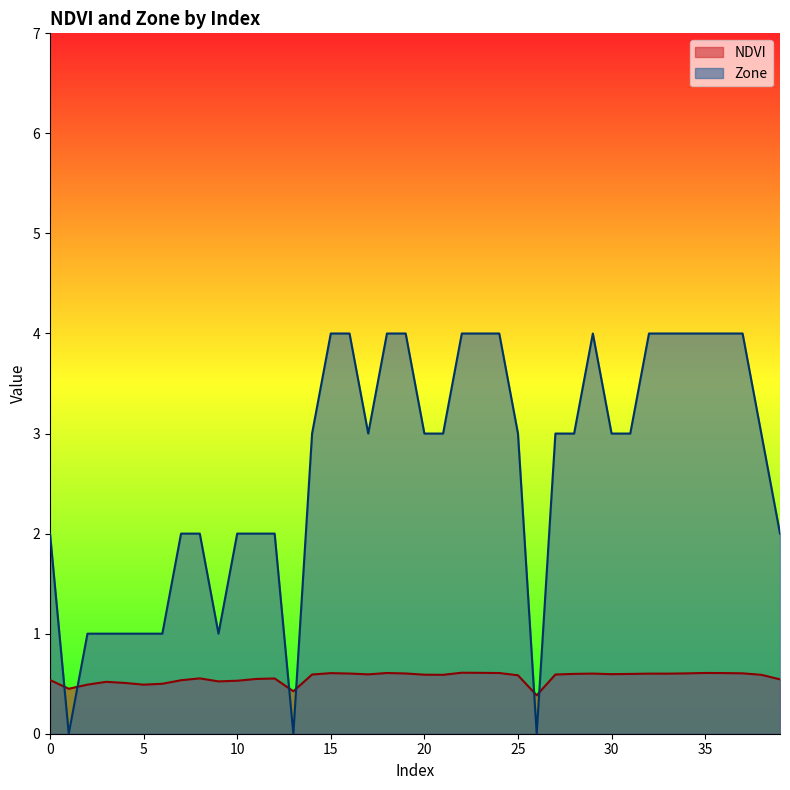

The value of Zone at 2 is 0.5. True or false?

False